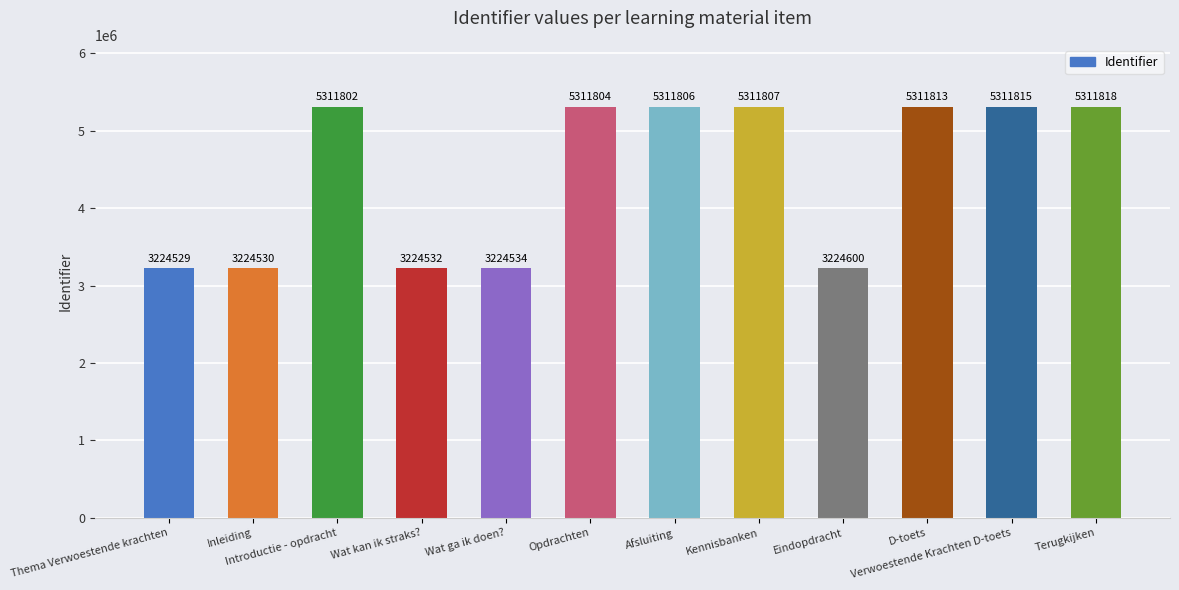

Reading right to left, what are all the values shown in this chart?

Terugkijken=5311818	Verwoestende Krachten D-toets=5311815	D-toets=5311813	Eindopdracht=3224600	Kennisbanken=5311807	Afsluiting=5311806	Opdrachten=5311804	Wat ga ik doen?=3224534	Wat kan ik straks?=3224532	Introductie - opdracht=5311802	Inleiding=3224530	Thema Verwoestende krachten=3224529